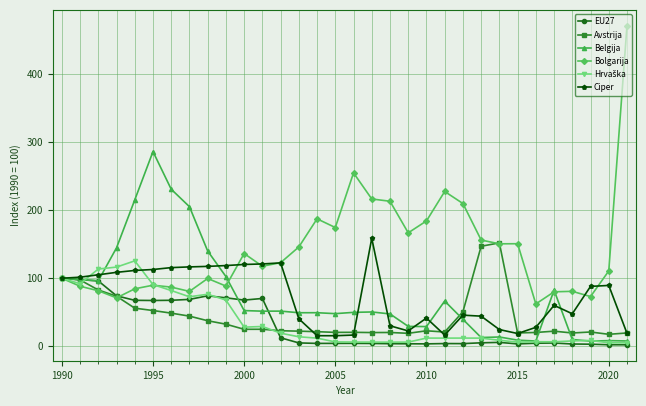

Which series has the largest total across all categories?

Bolgarija